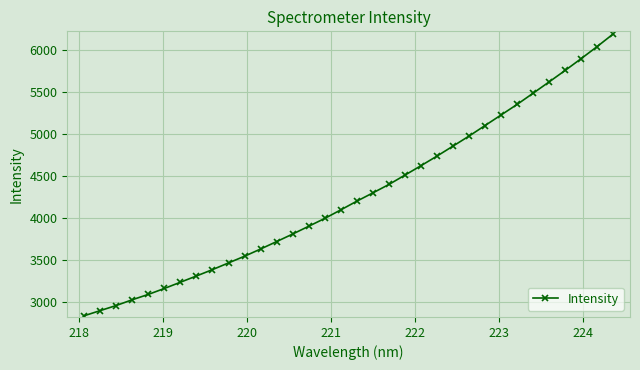

What is the value of the 22nd point from the left?

4625.3